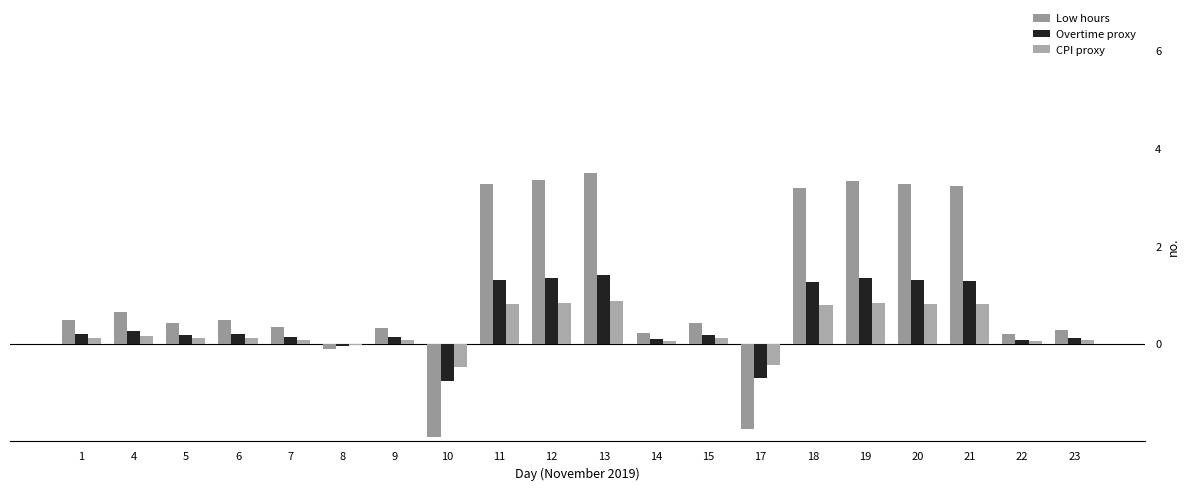

What are all the series names shown in the legend?

Low hours, Overtime proxy, CPI proxy